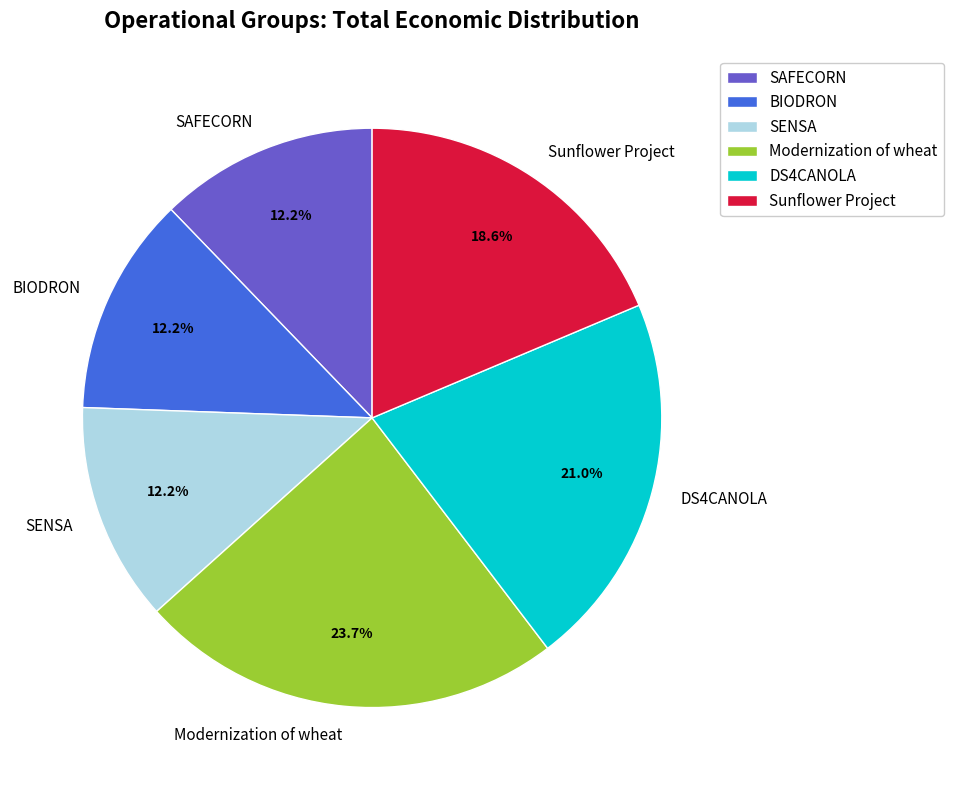

Do Modernization of wheat and BIODRON together represent more than half of the pie?

No